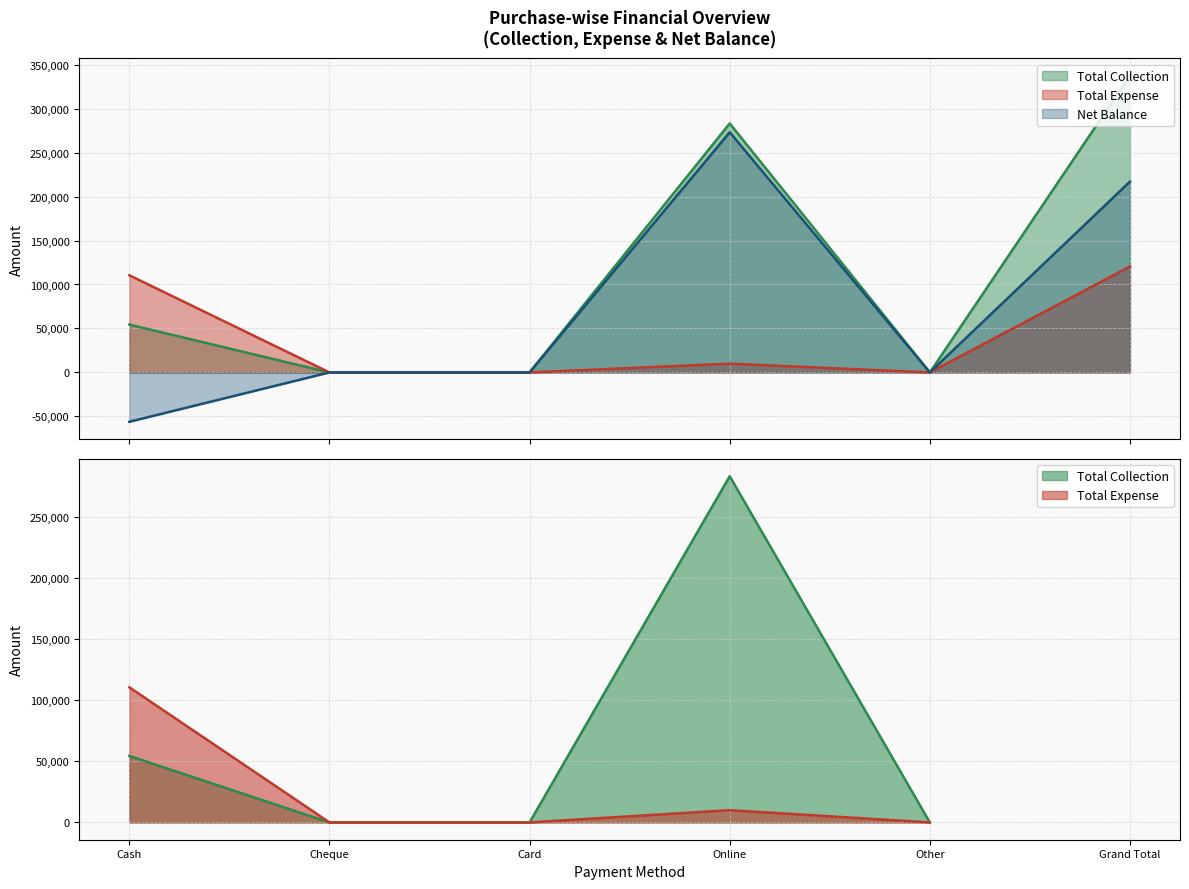

True or false: Total Collection and Net Balance cross at least once.

False